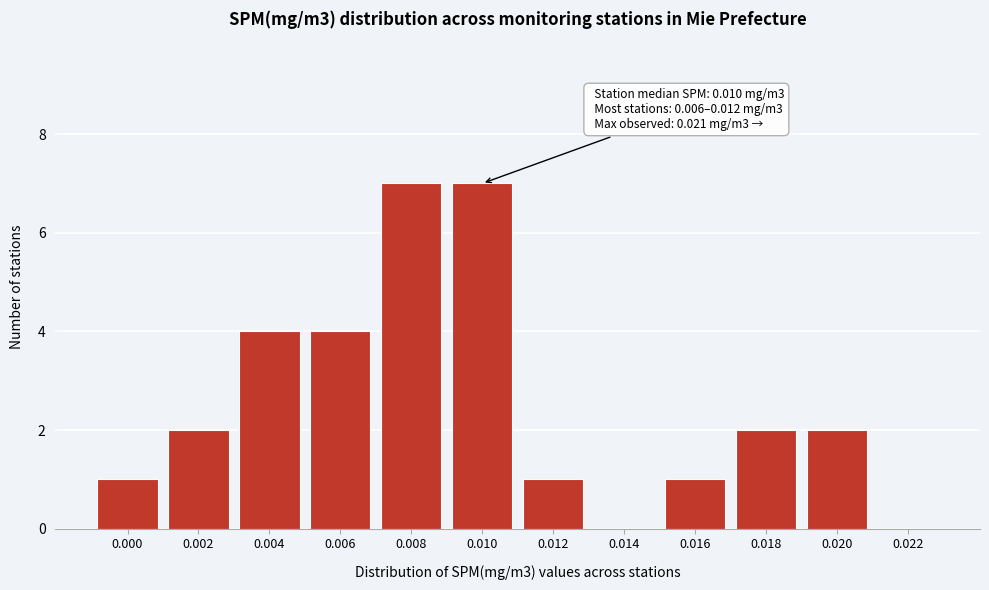

The value at 0.020 is 2. True or false?

True